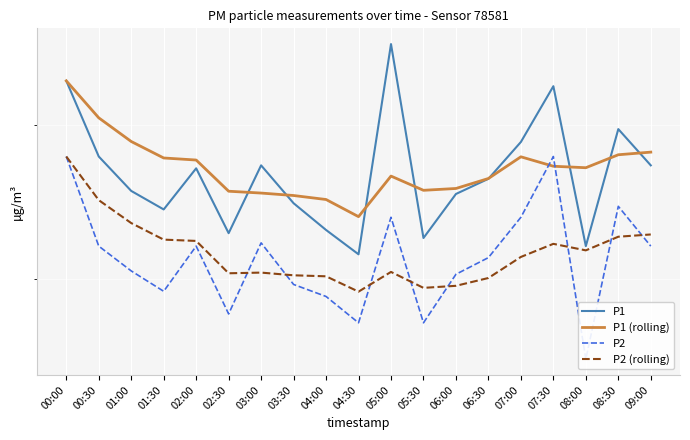

True or false: P1 has a value of 5.3 at 02:30.

True